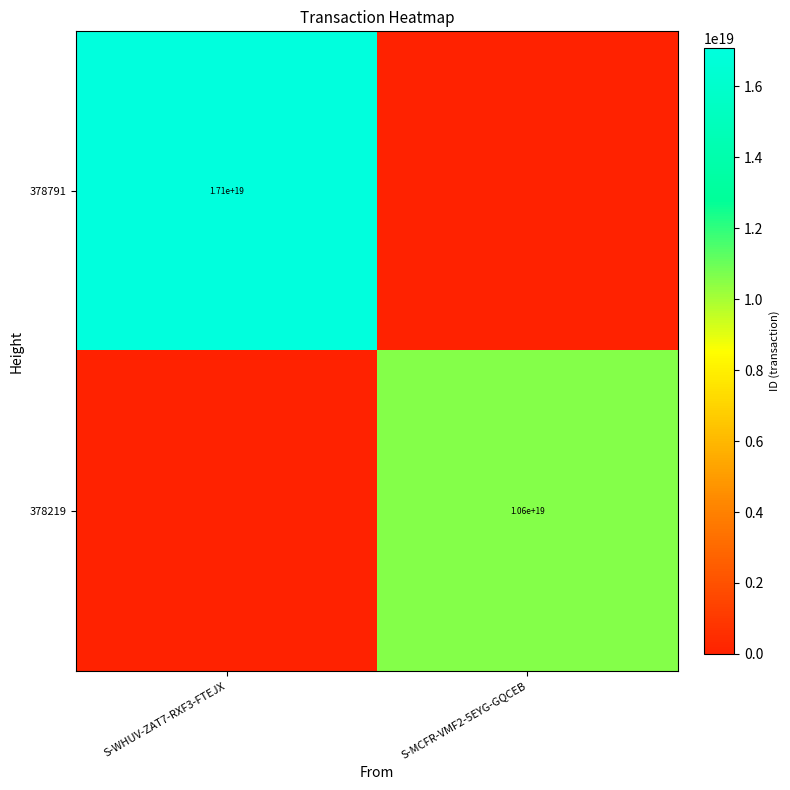

Is the value of 378219 at S-MCFR-VMF2-5EYG-GQCEB greater than the value of 378791 at S-WHUV-ZAT7-RXF3-FTEJX?

No